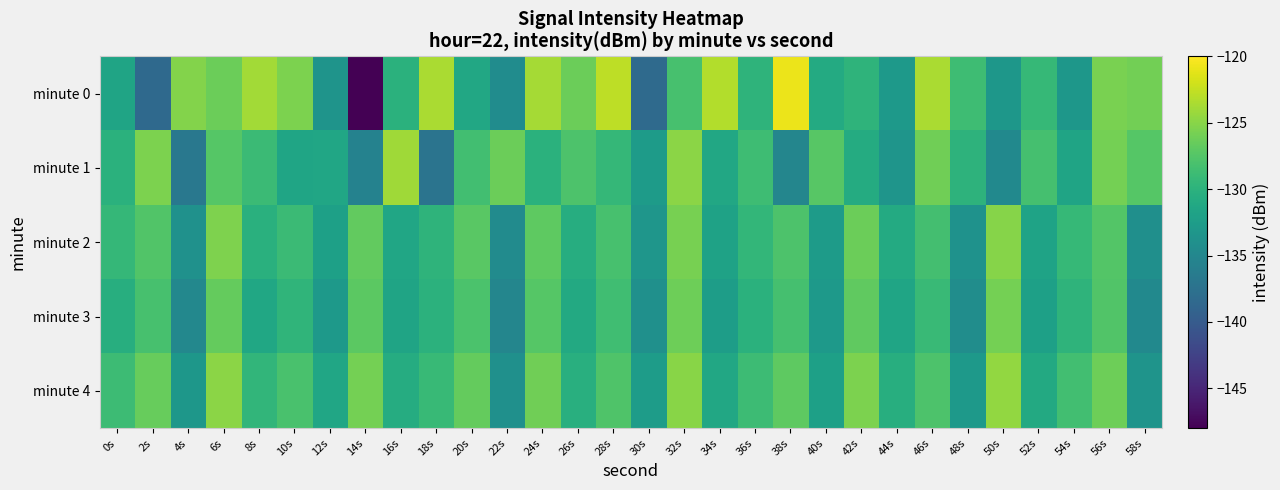

Which series has the largest total across all categories?

minute 4